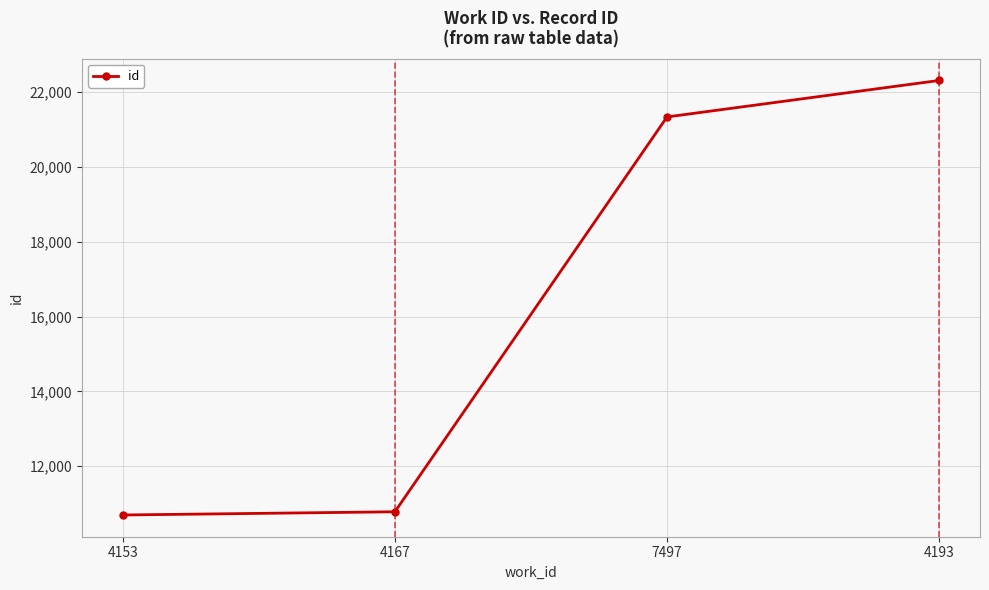

Does the chart have visible grid lines?

Yes